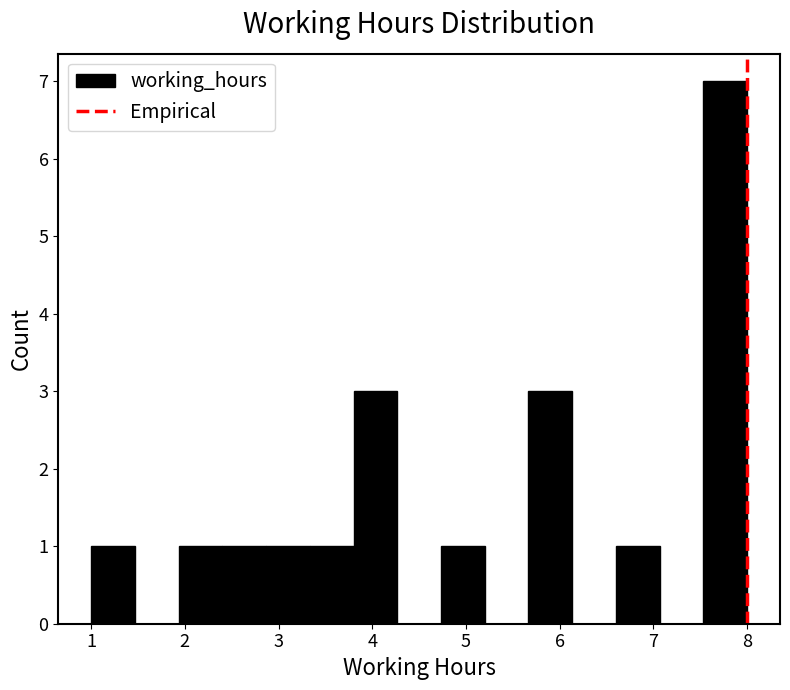

What is the height of the bar covering 1.9 to 2.4 on the x-axis? Neither the bar edges nor the heights are printed on the chart, so give them approximately, as read against the axes.

1